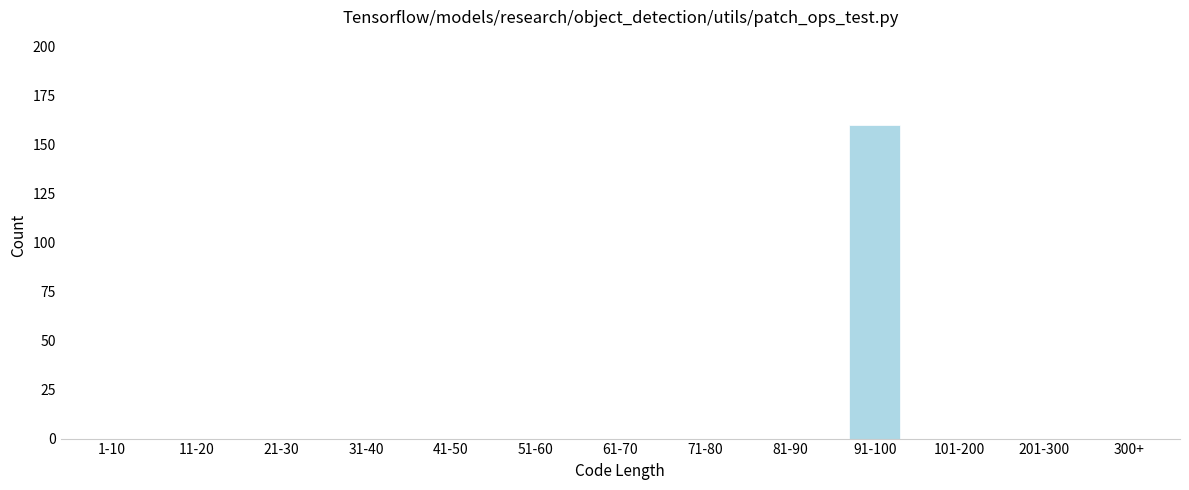

Reading right to left, what are all the values shown in this chart?

300+=0	201-300=0	101-200=0	91-100=160	81-90=0	71-80=0	61-70=0	51-60=0	41-50=0	31-40=0	21-30=0	11-20=0	1-10=0